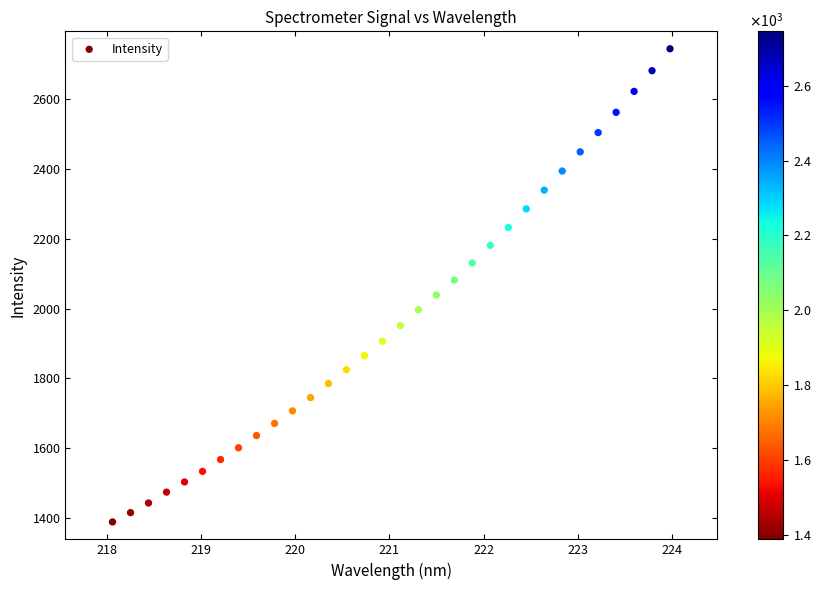

What is the range of X values (max minus min)?

5.9